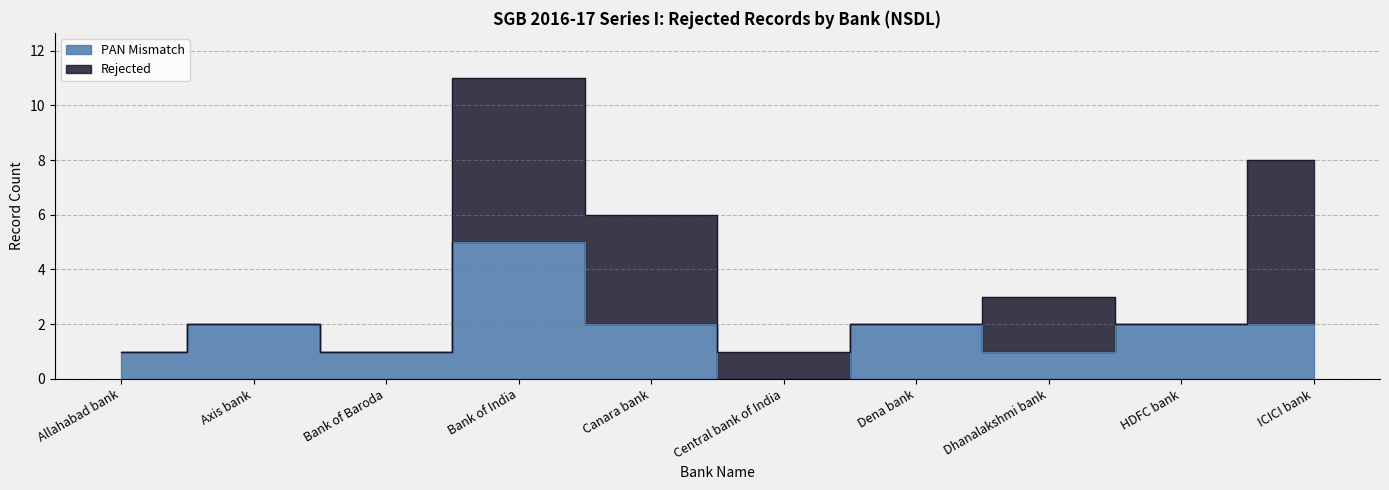

What is the label of the 7th point from the right?

Bank of India